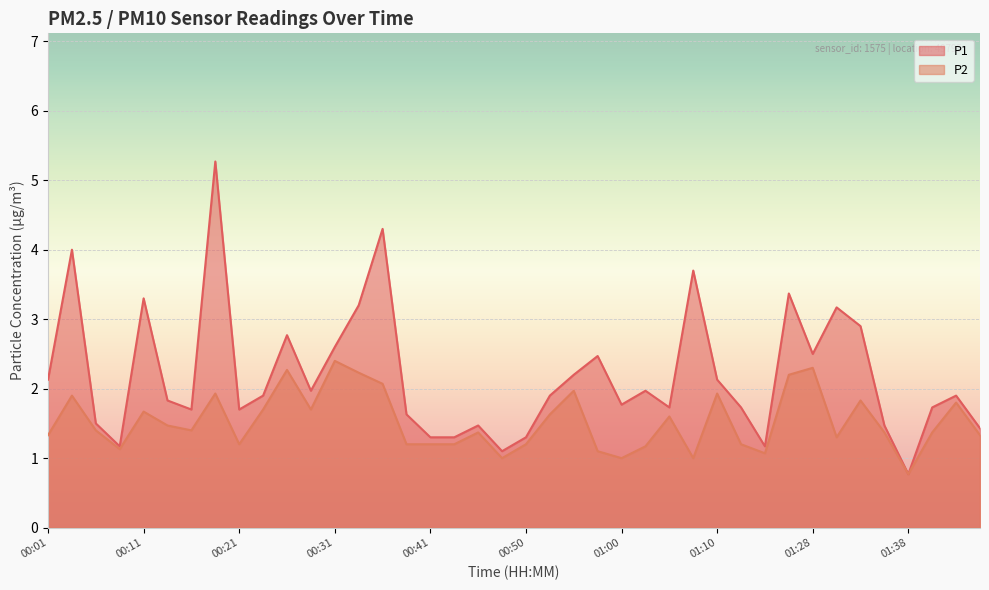

Where is the first local minimum for P2?

00:09